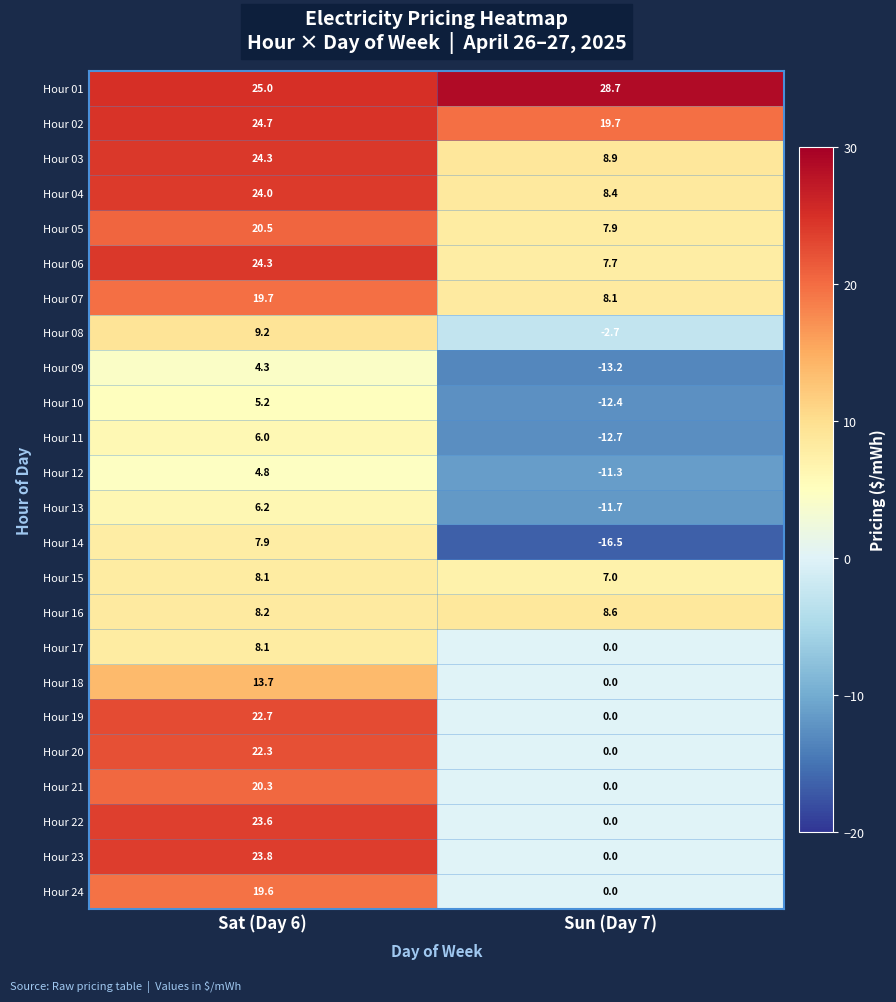

Is the value of Hour 03 at Sun (Day 7) greater than the value of Hour 01 at Sun (Day 7)?

No